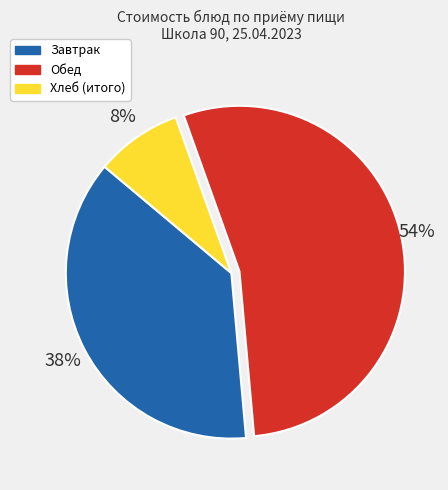

To the nearest percent, what is the difference between the largest and smallest slice percentages?

46%